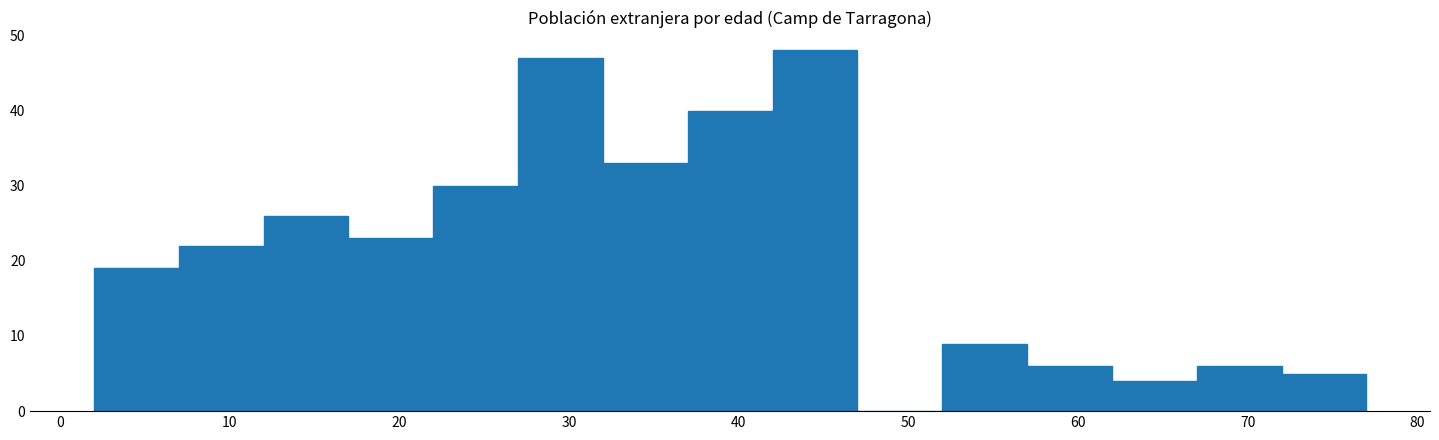

Reading left to right, transcribe this chart: for each bar, give the range it covers on the x-axis and its height. The values are not printed on the chart, so give them approximately, as read against the axis.

2 to 7: 19
7 to 12: 22
12 to 17: 26
17 to 22: 23
22 to 27: 30
27 to 32: 47
32 to 37: 33
37 to 42: 40
42 to 47: 48
47 to 52: 0
52 to 57: 9
57 to 62: 6
62 to 67: 4
67 to 72: 6
72 to 77: 5